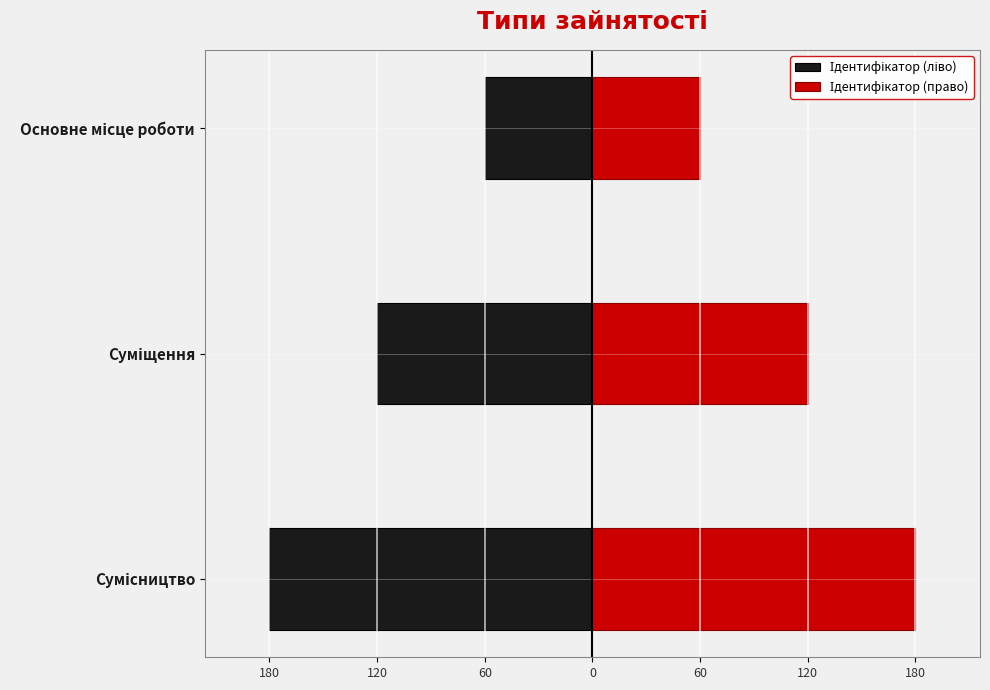

Count the Ідентифікатор (право) values in the range 60 to 180.

3